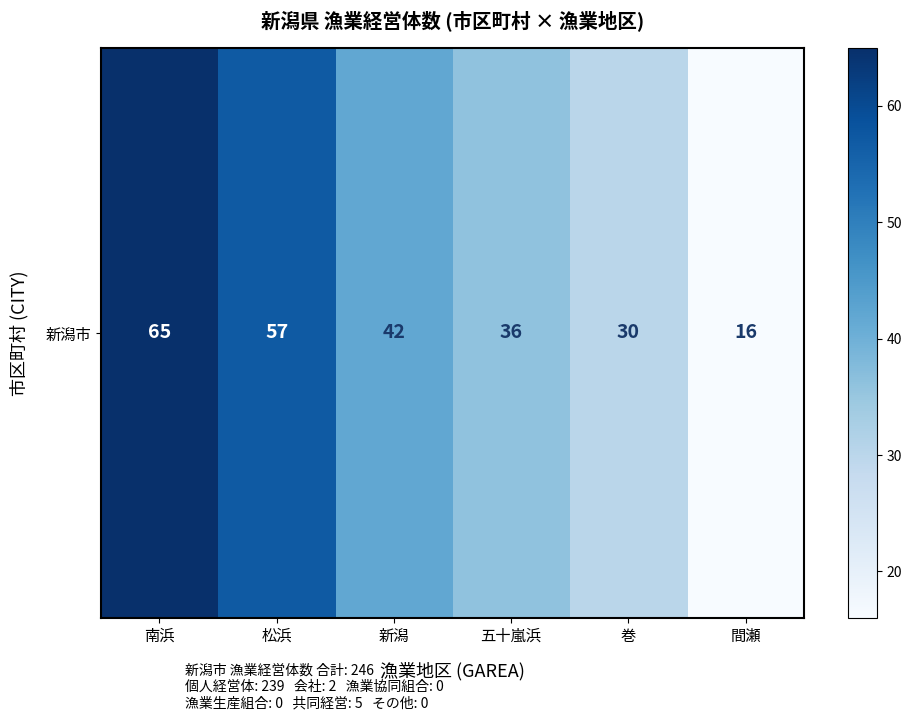

True or false: the data shows 57 at 松浜.

True